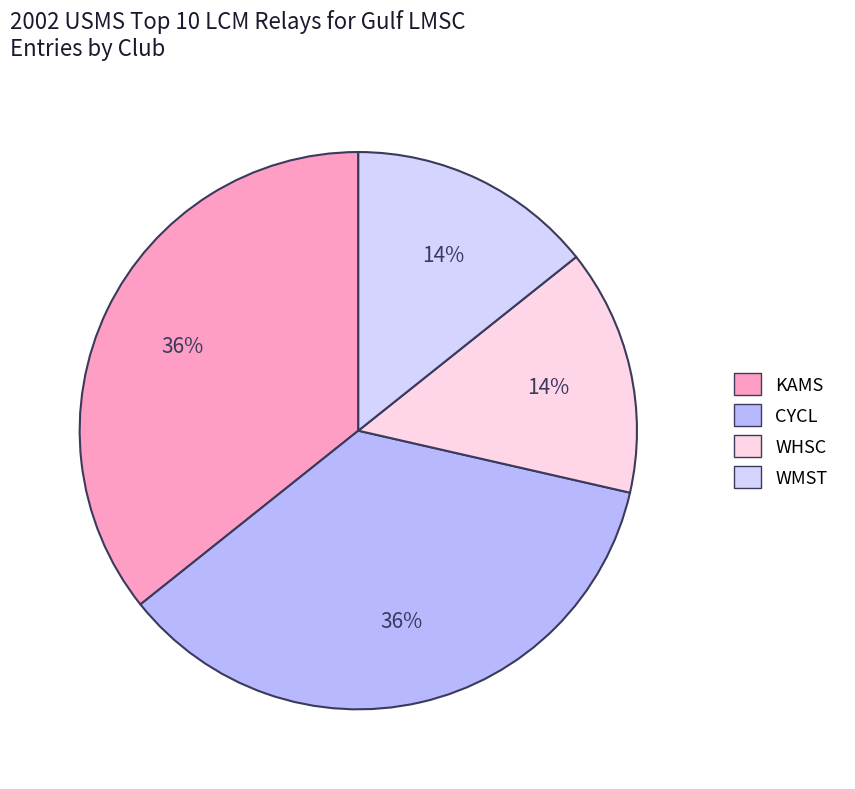

Count the number of slices in the pie.

4